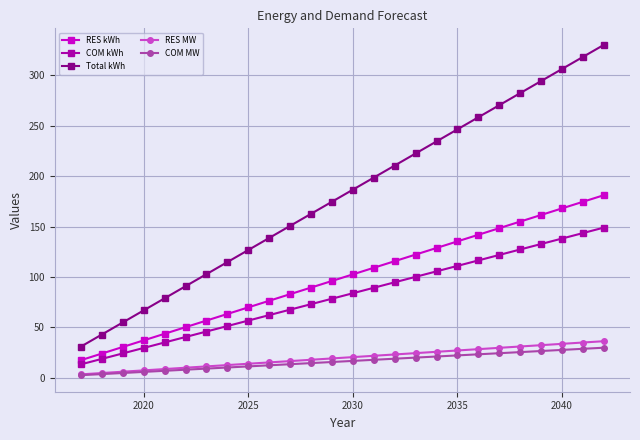

Which series has the largest total across all categories?

Total kWh